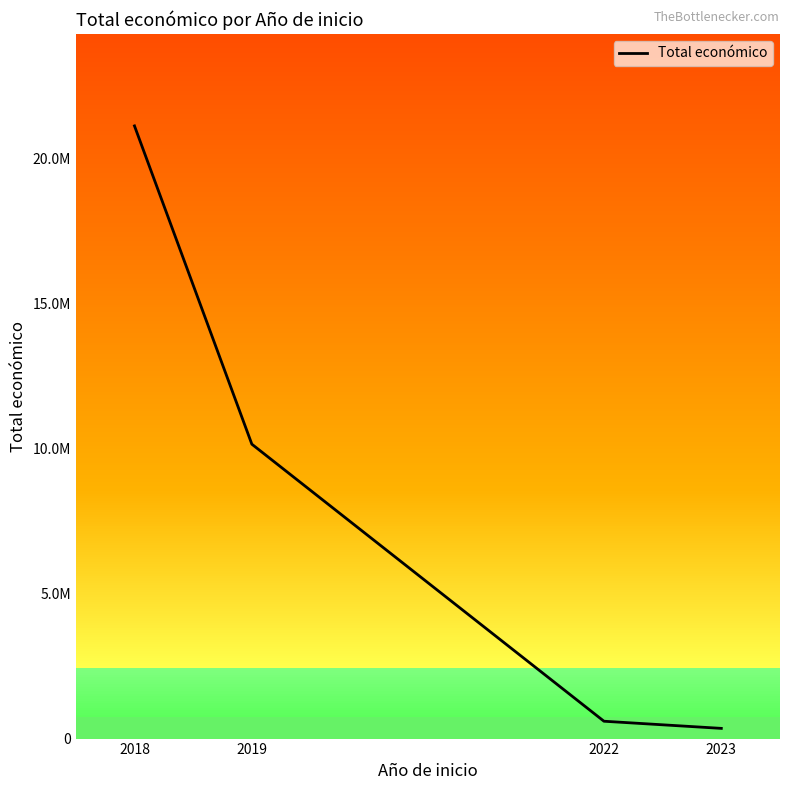

Rank the categories by value from highest to lowest.

2018, 2019, 2022, 2023